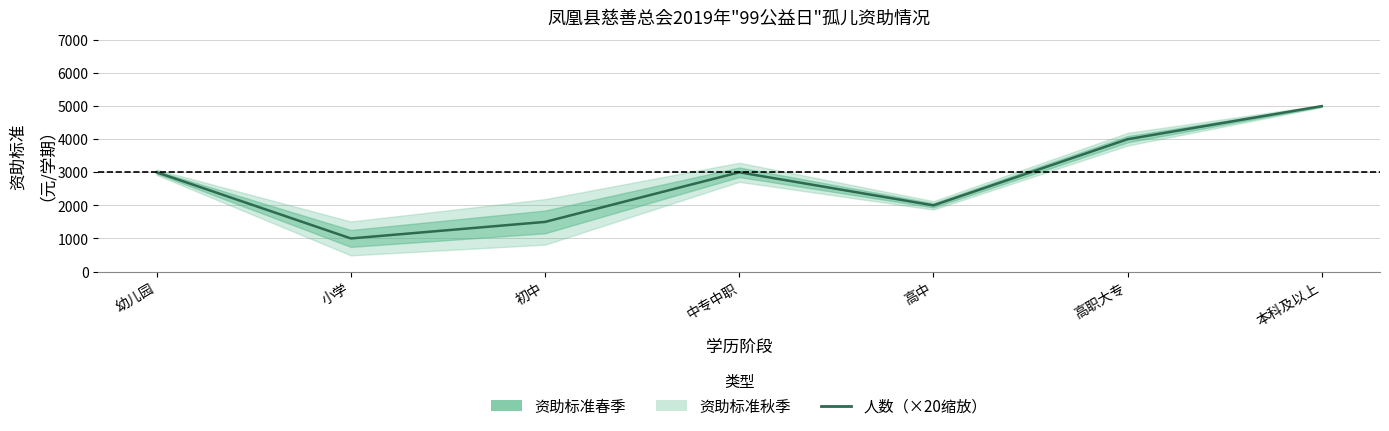

What is the minimum value shown in the chart?

1000